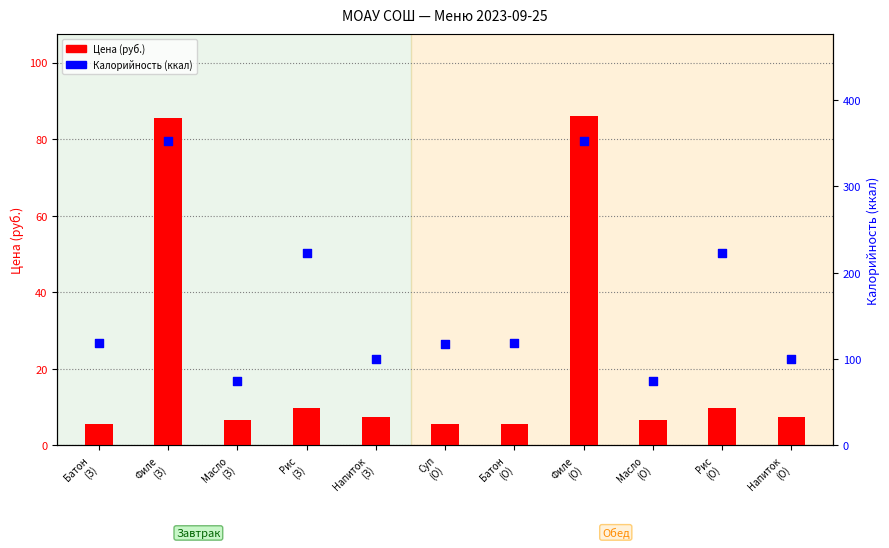

At how many categories does at least one series exceed 214?

4